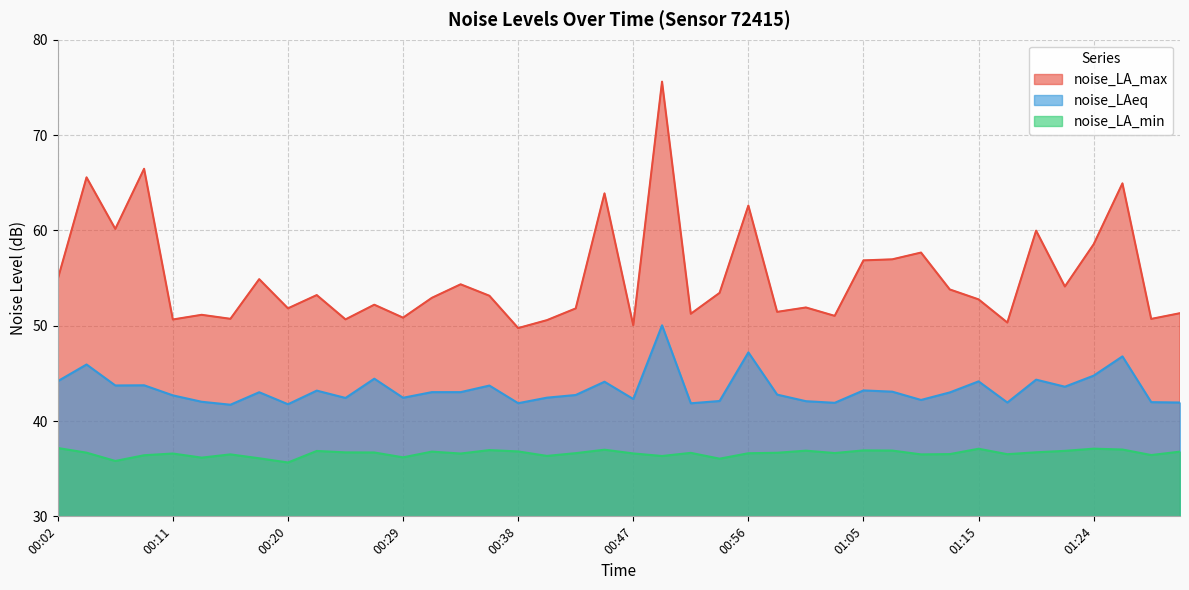

Where is noise_LA_max nearest to the value 62?

00:56